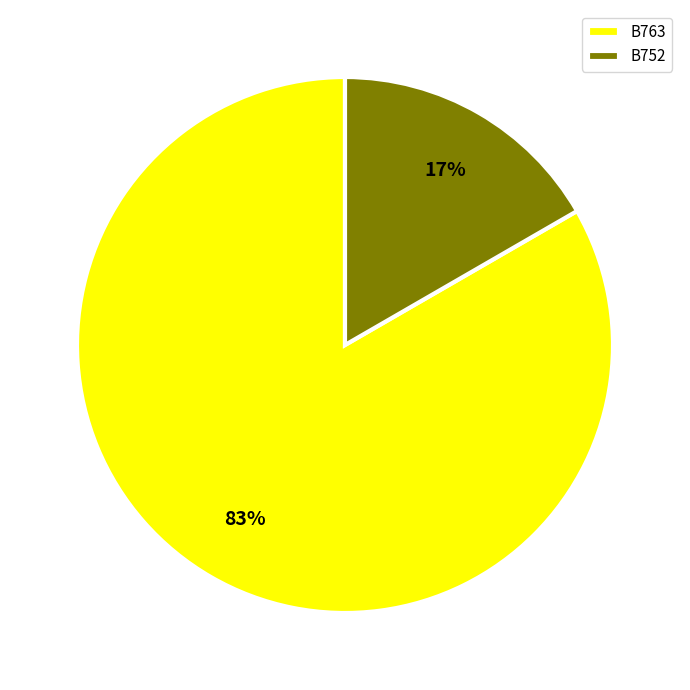

Which has a higher value, B752 or B763?

B763